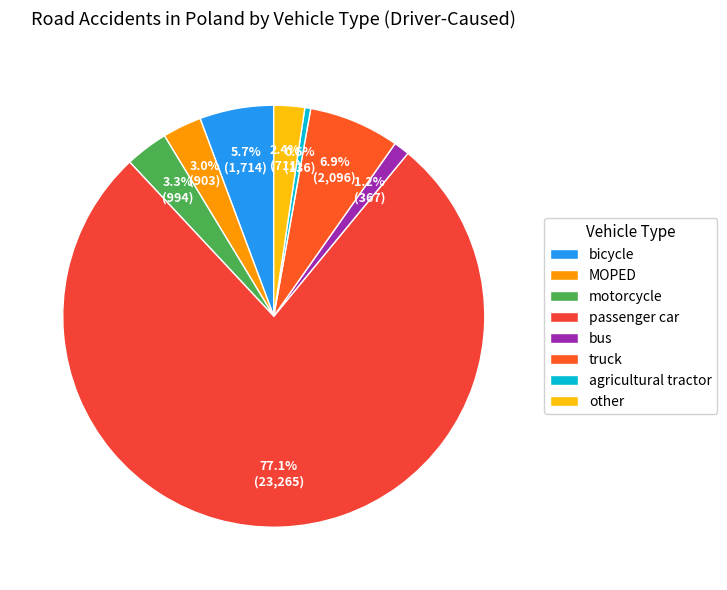

Which category accounts for the majority?

passenger car